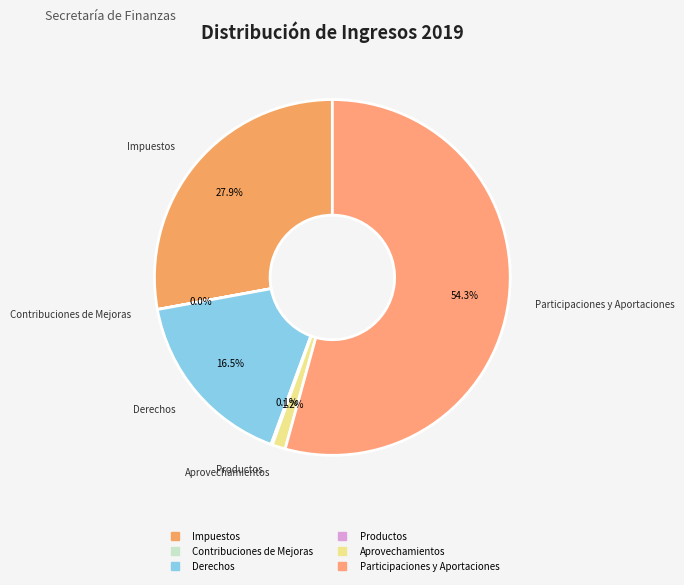

To the nearest percent, what is the difference between the Participaciones y Aportaciones and Aprovechamientos slice percentages?

53%